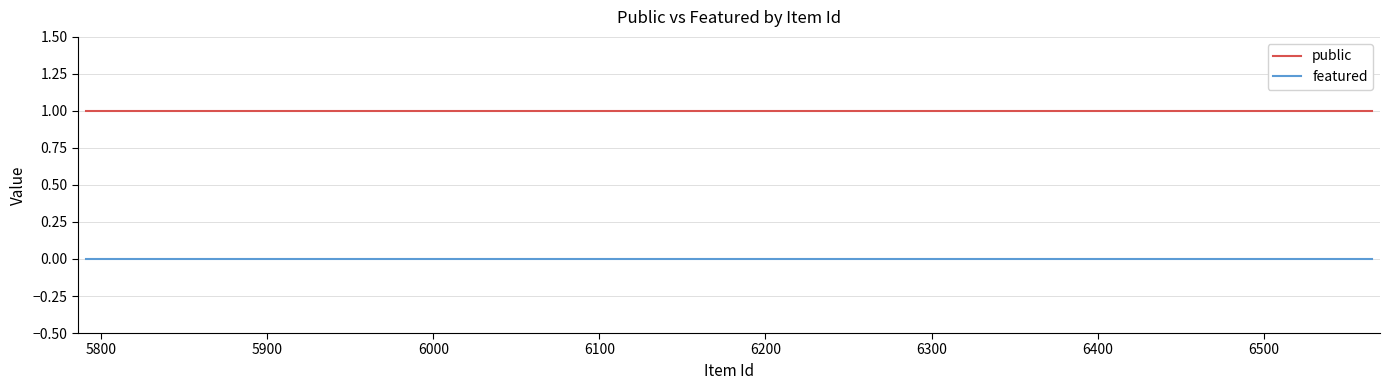

True or false: featured and public intersect in this chart.

False